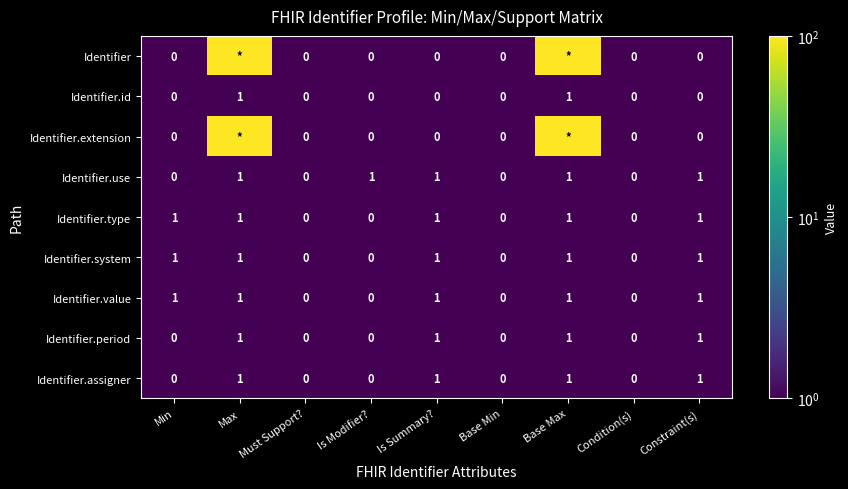

True or false: Identifier.id has a value of -1 at Min.

False